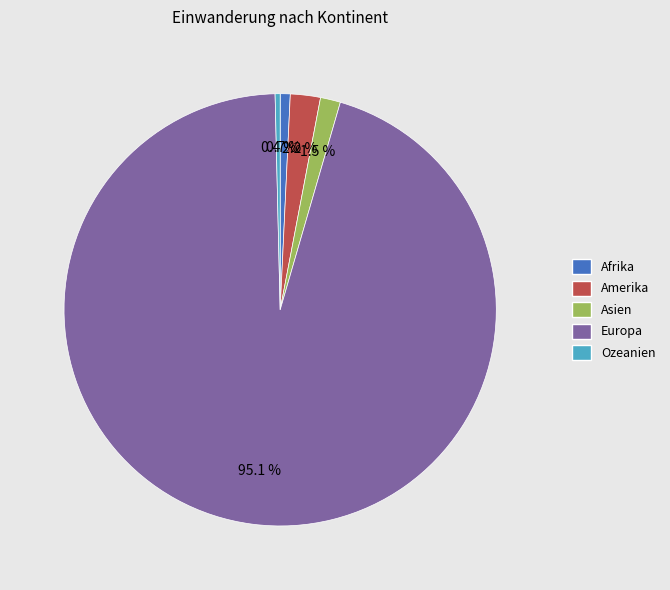

To the nearest percent, what portion does Afrika represent?

1%